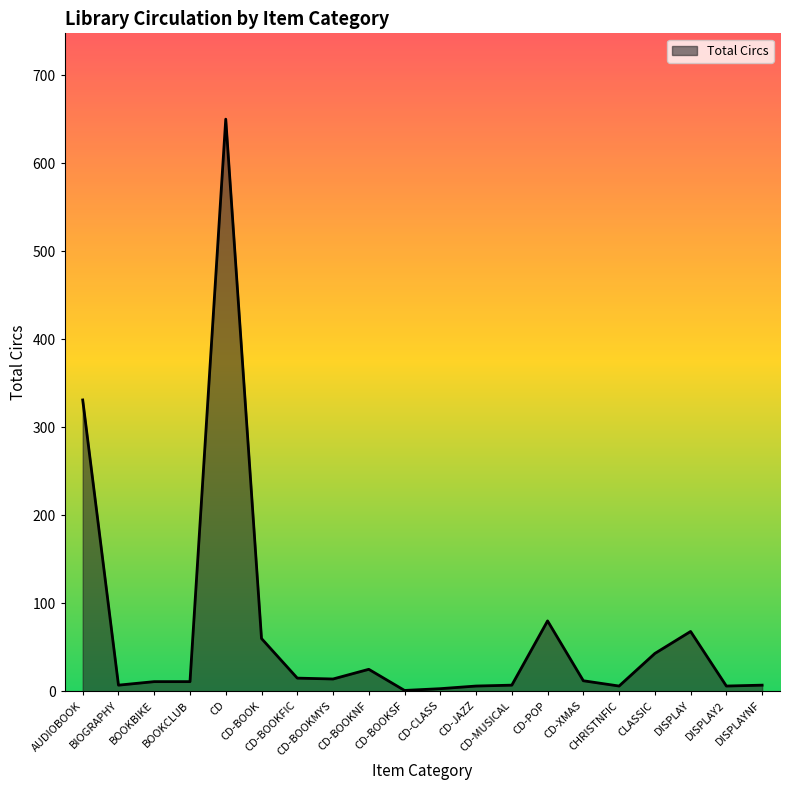

What is the greatest value displayed?

650